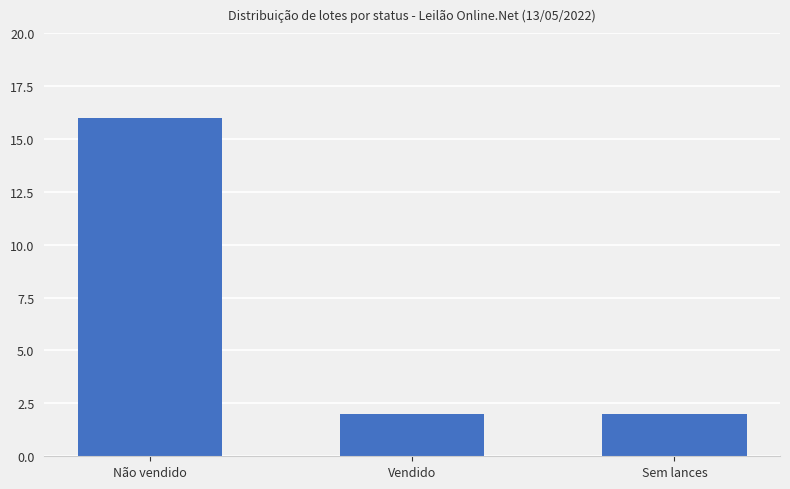

How many distinct data groups are displayed?

1